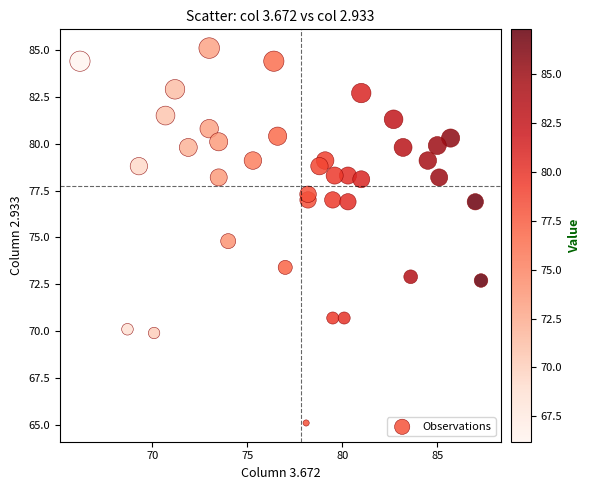

What is the range of Y values (max minus min)?

20.0